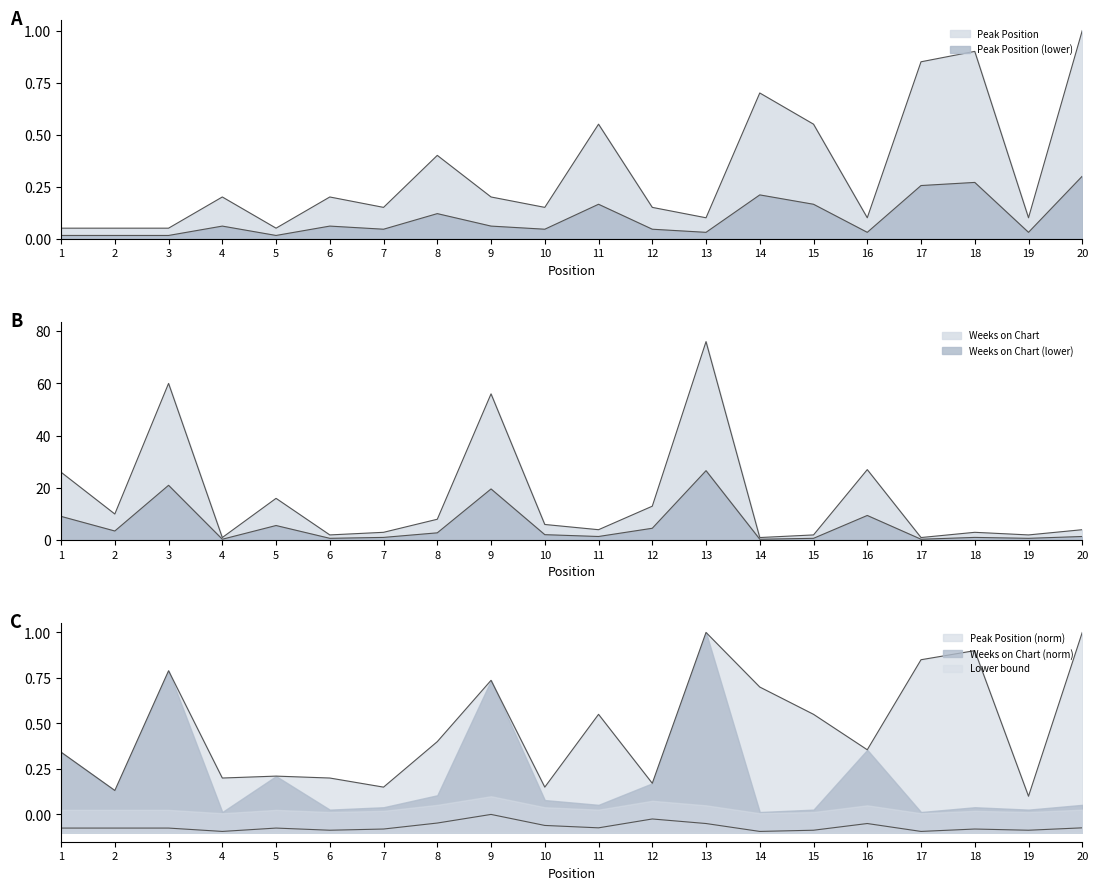

What is the spread (max minus min) of values at 6?

1.8